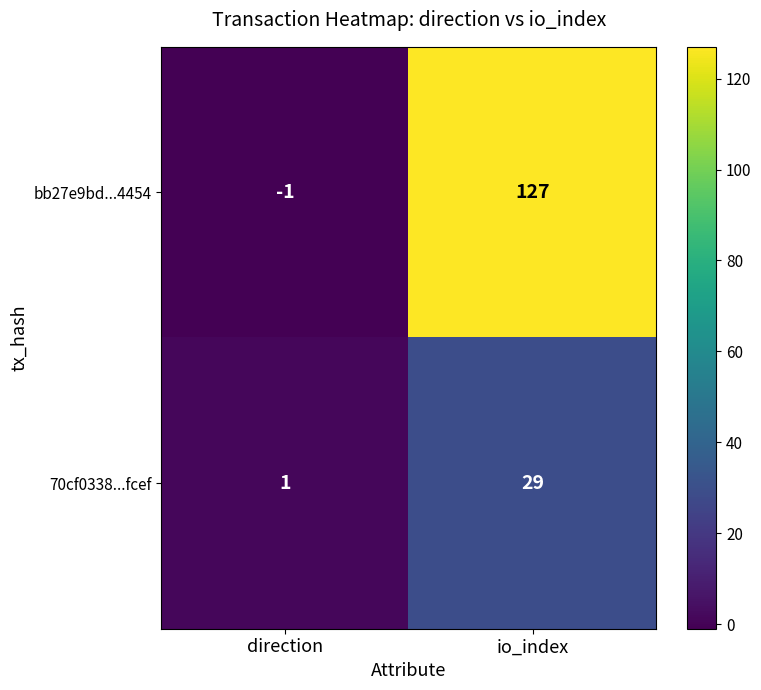

Count the number of data series in this chart.

2